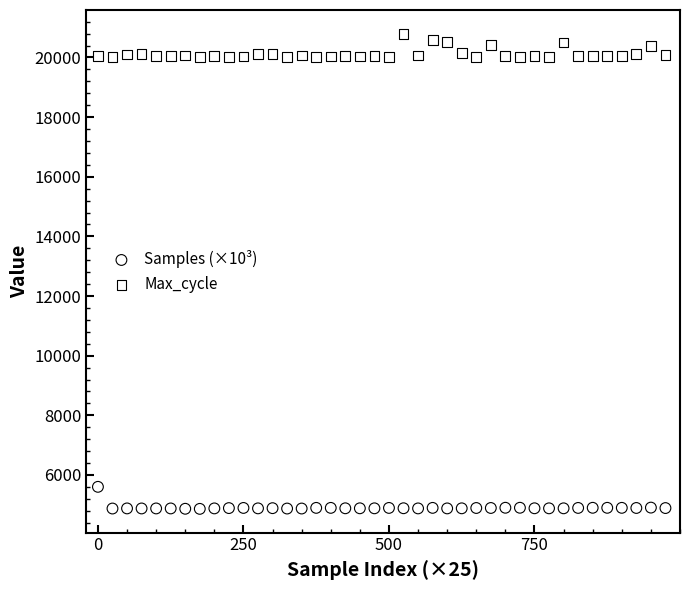

What is the X range (max minus min) for the scatter plot?

975.0